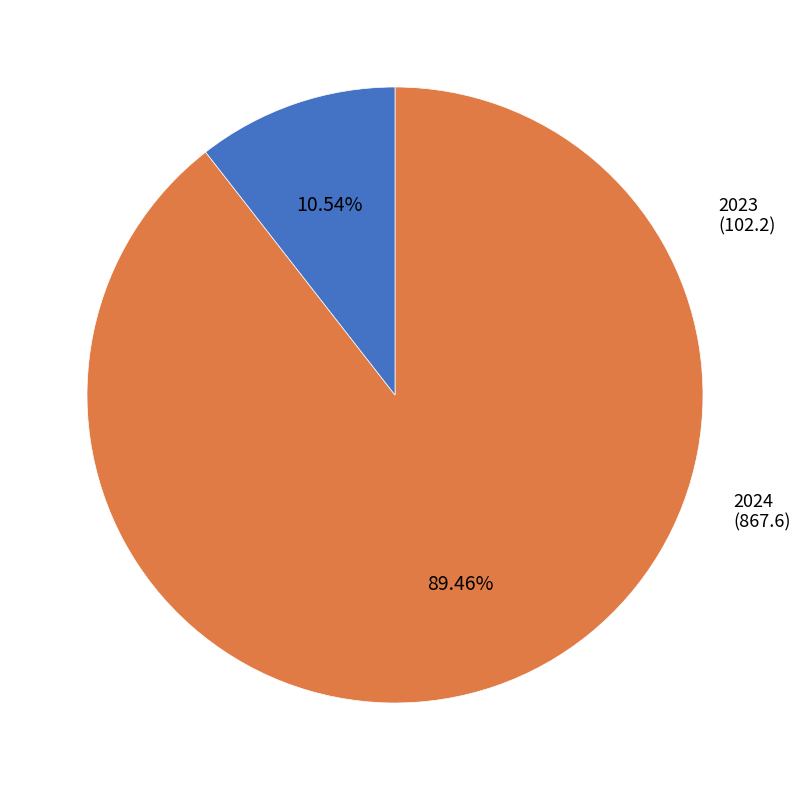

Count the number of slices in the pie.

2